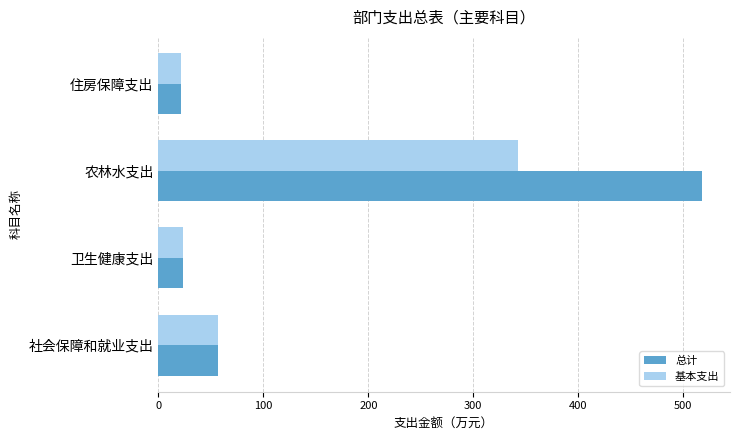

At how many categories does at least one series exceed 443?

1